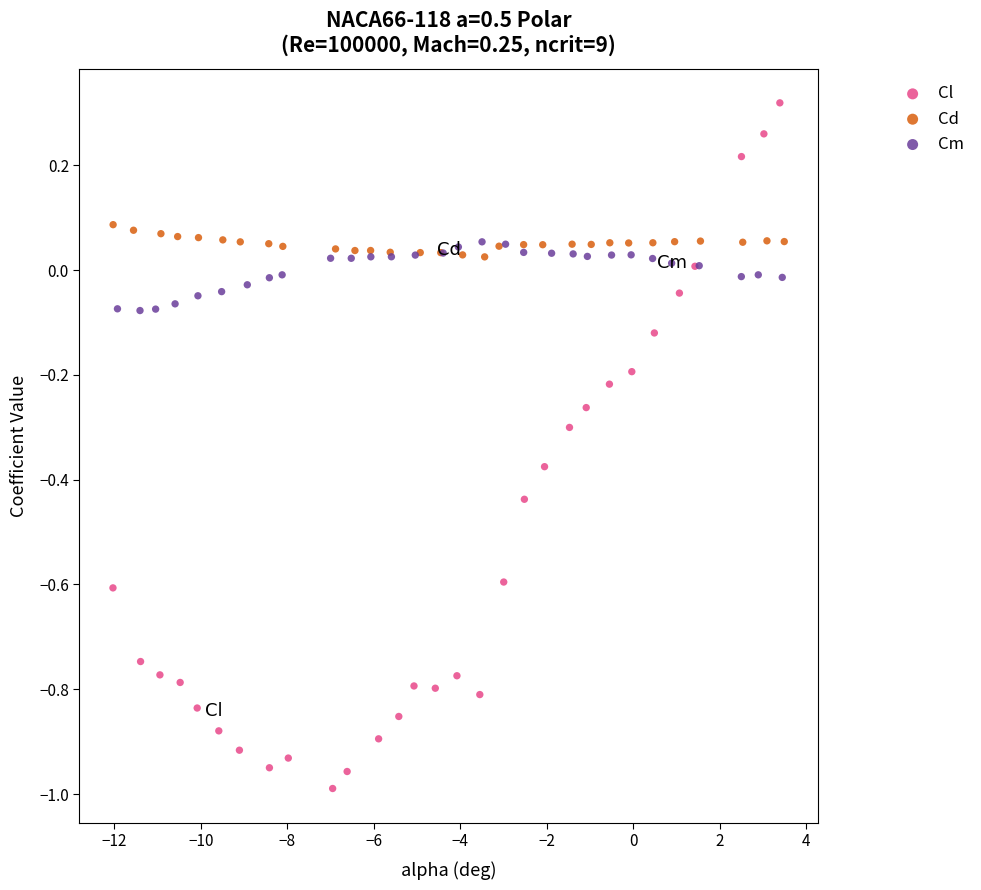

Which series reaches the maximum Y coordinate?

Cl